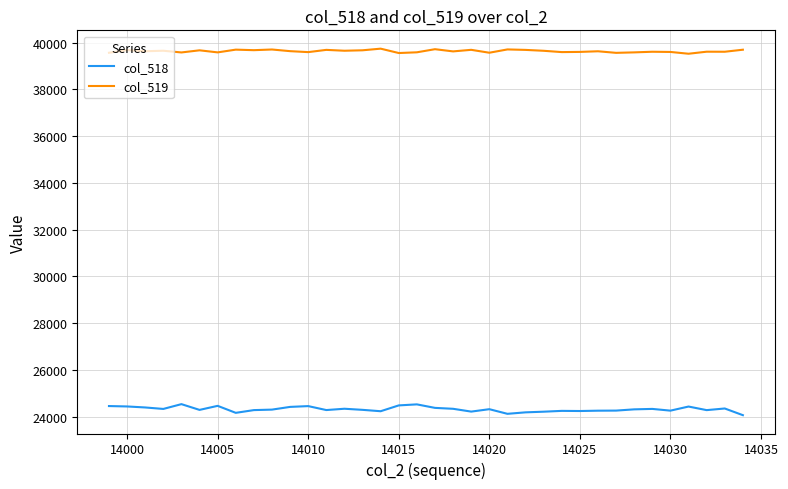

Which series has the largest range (max minus min)?

col_518